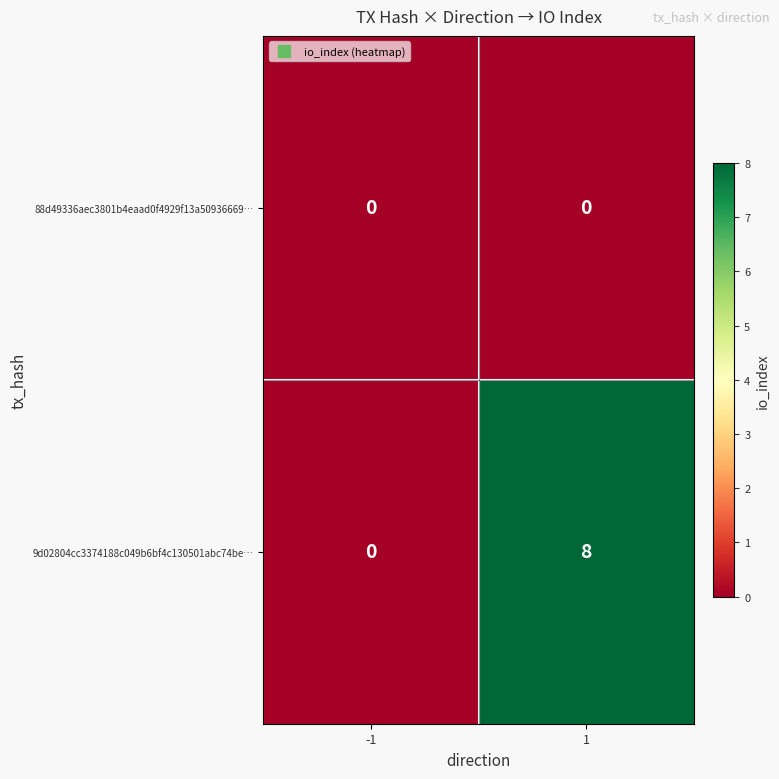

How many series are shown in this chart?

2